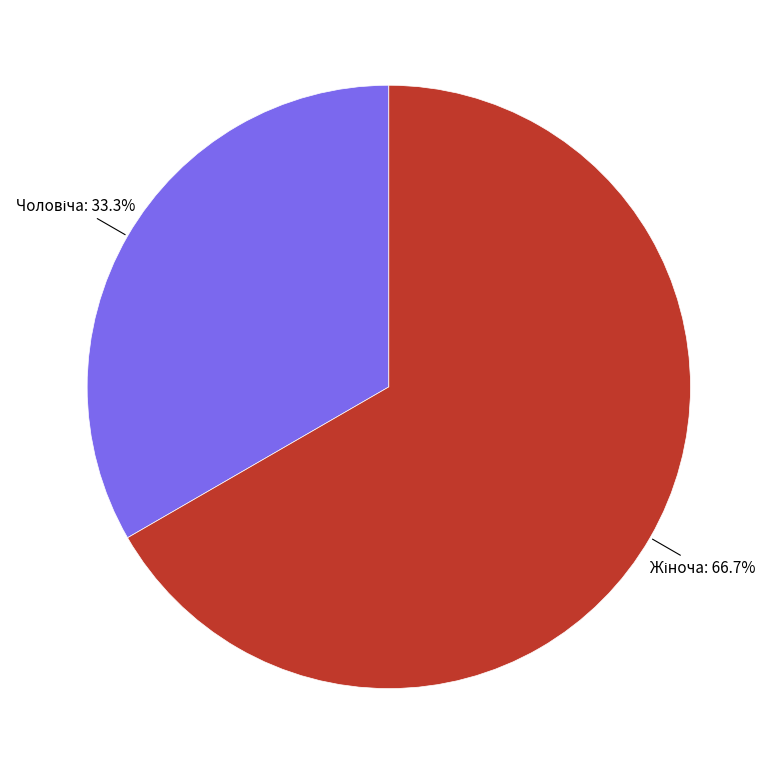

Does any single category account for the majority?

Yes